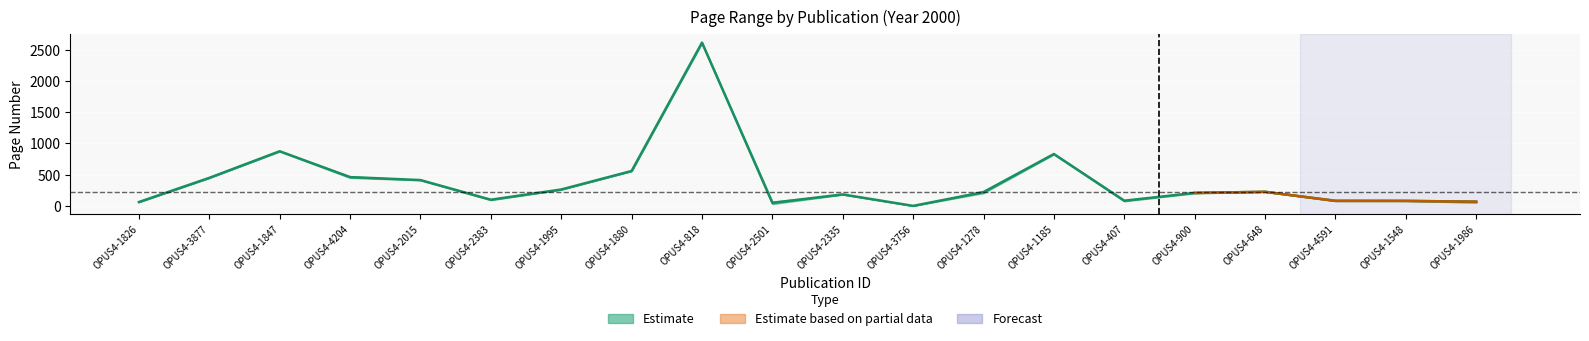

Where does the data first go above 220?

OPUS4-3877